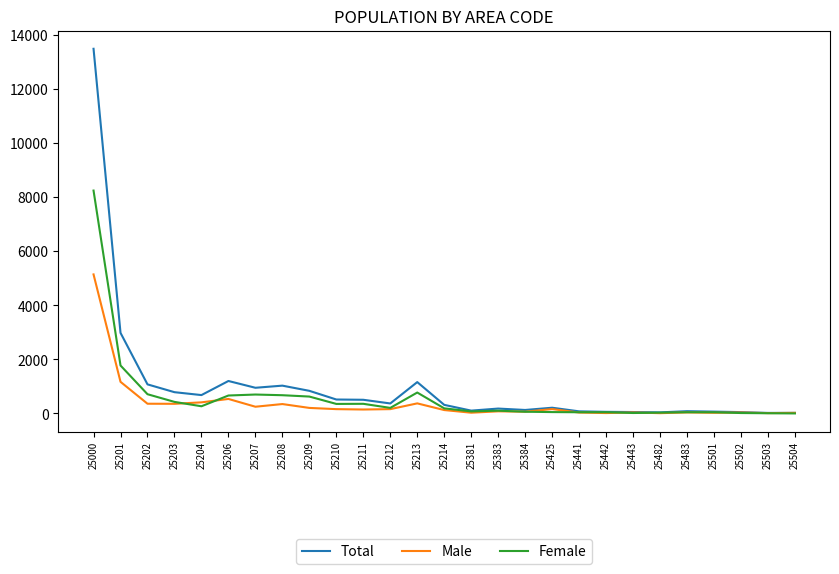

True or false: Female has more than 2 points higher than both neighbors.

True